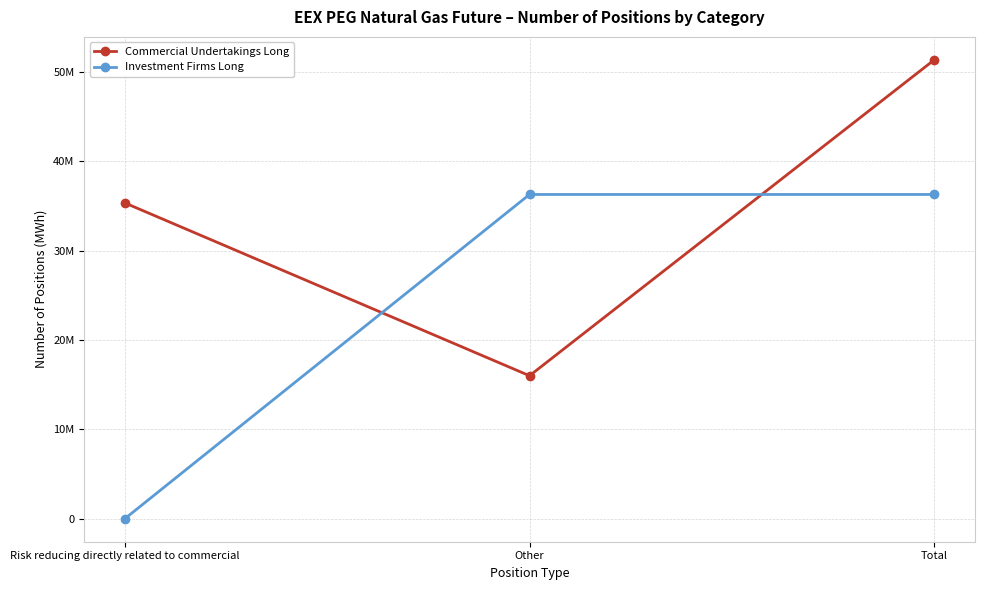

Which series has the largest total across all categories?

Commercial Undertakings Long